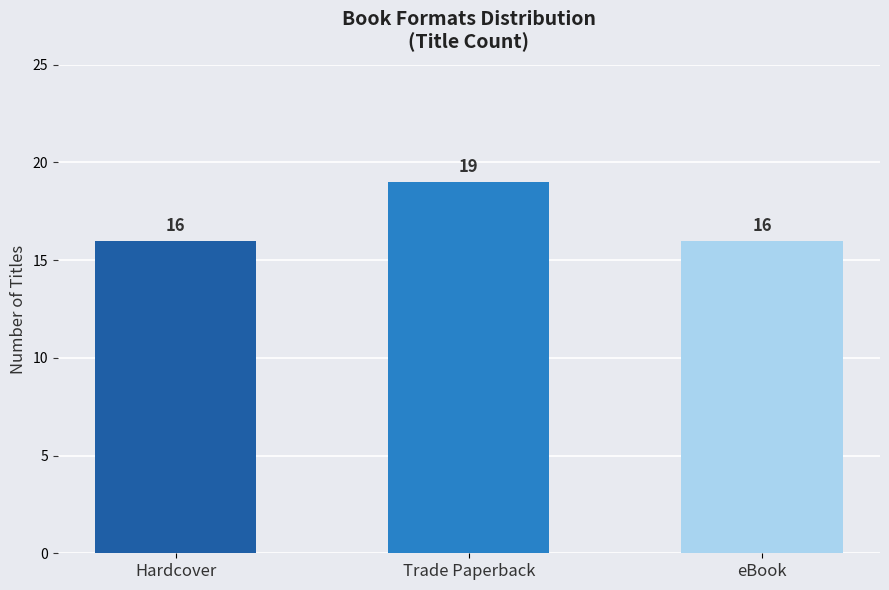

Are the bars grouped side by side (vs. stacked)?

No